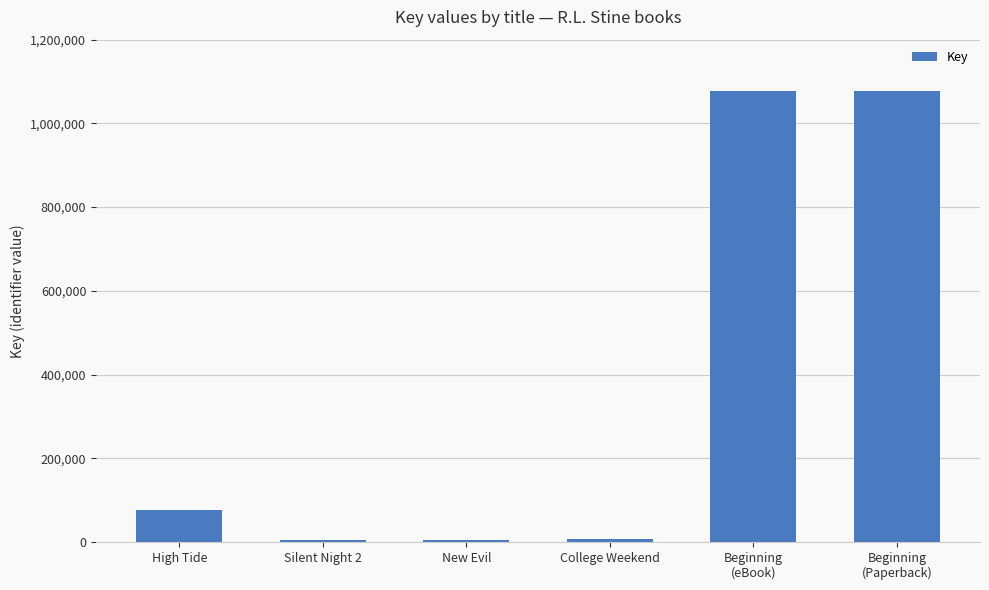

The chart shows a value of 115530 at High Tide. True or false?

False